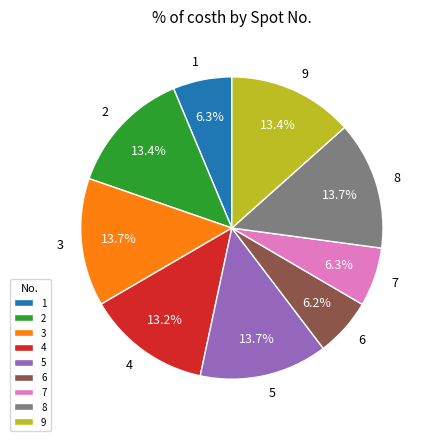

To the nearest percent, what is the difference between the 6 and 4 slice percentages?

7%